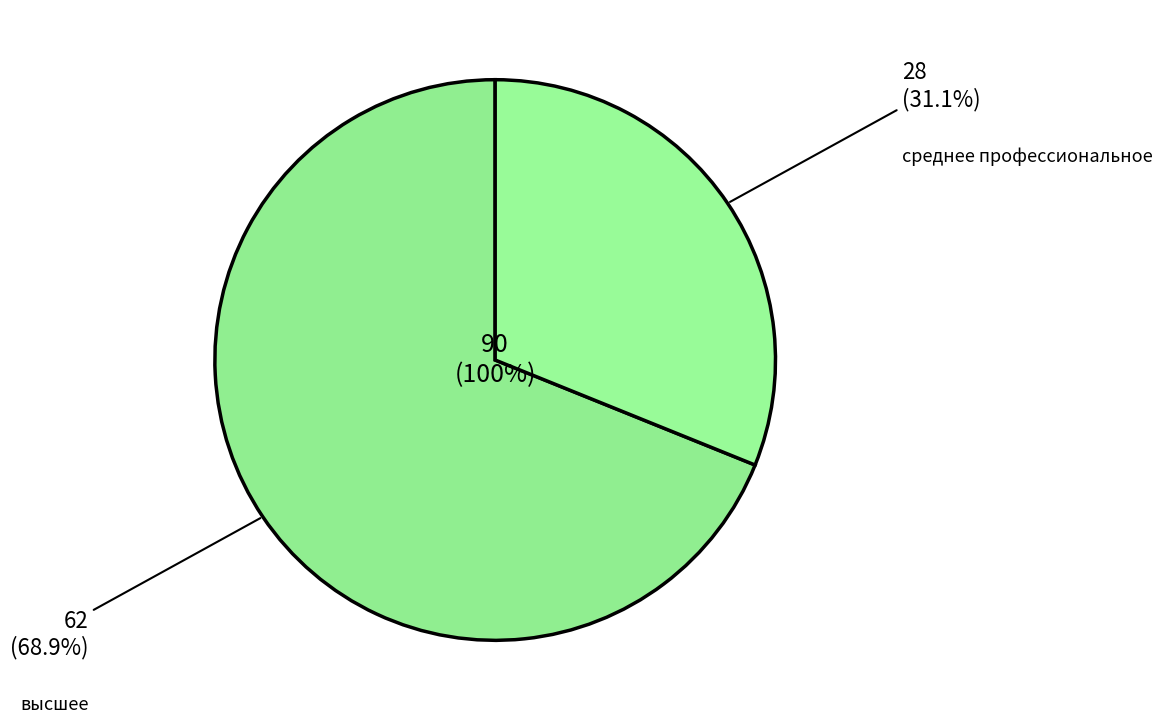

What is the ratio of the value at высшее to the value at среднее профессиональное?

2.2